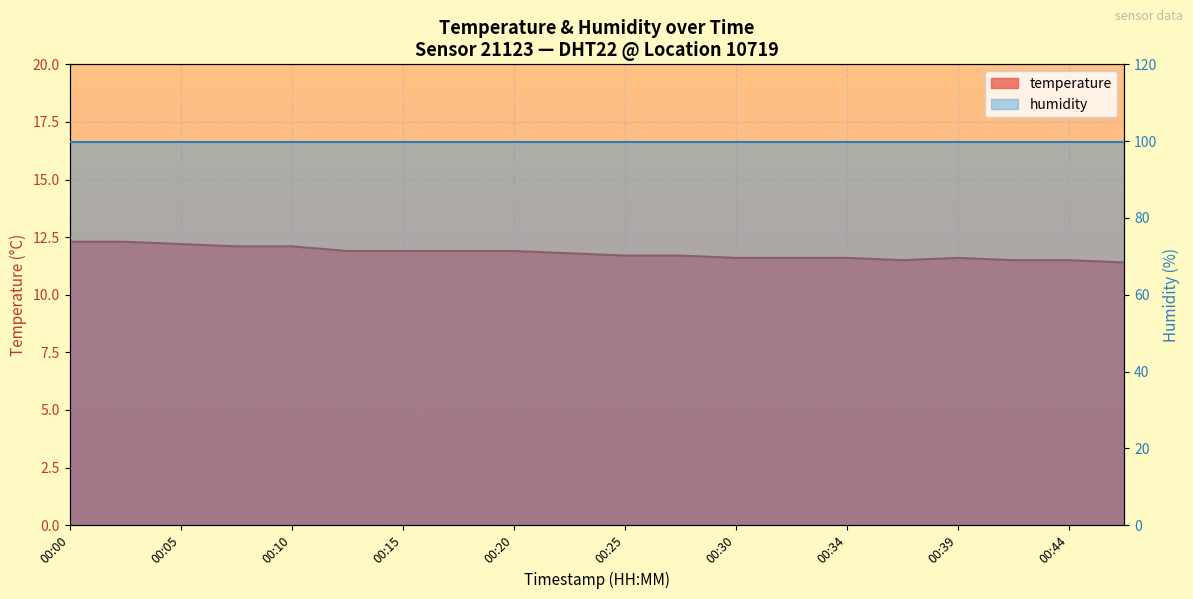

What is the difference between the maximum and second lowest values?

0.8